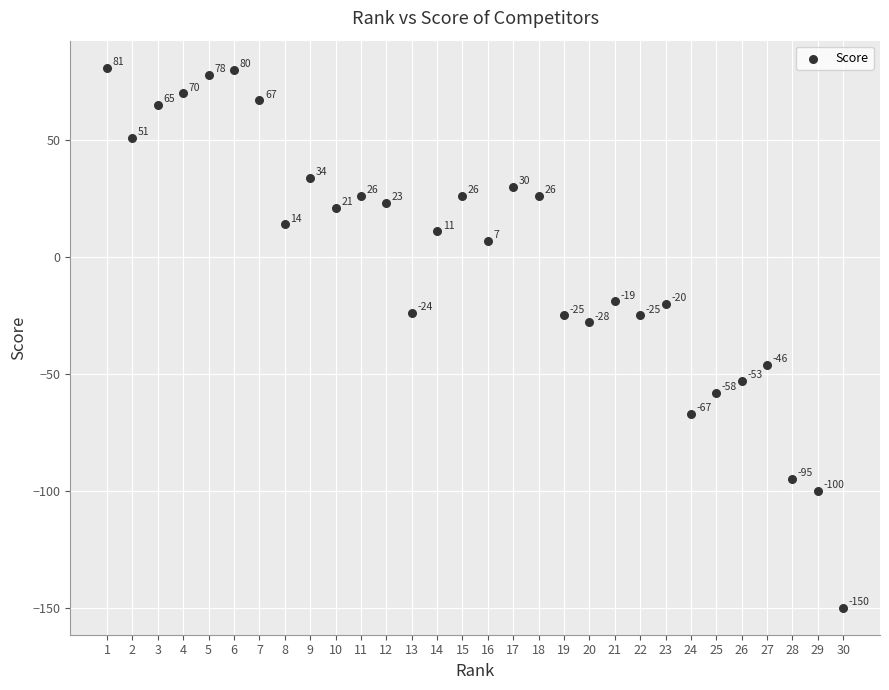

What is the range of Y values (max minus min)?

231